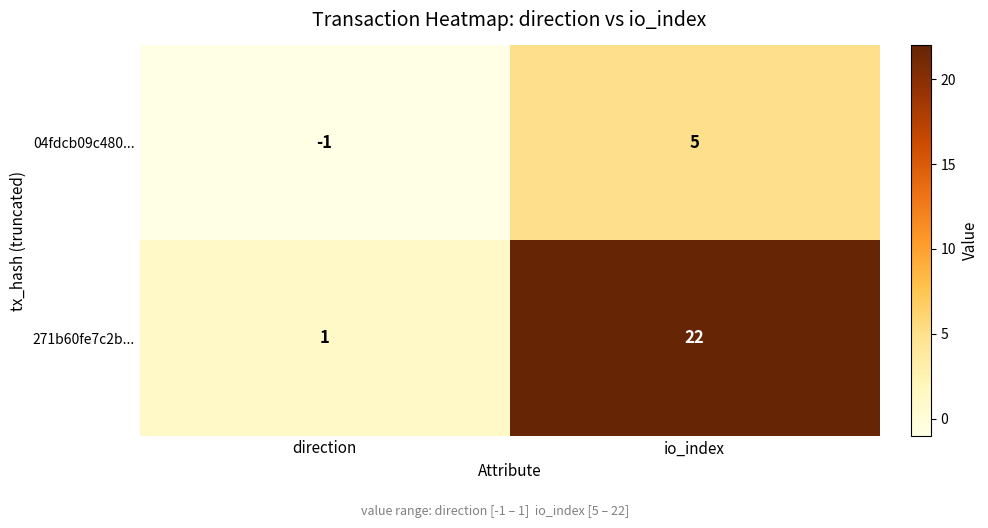

At io_index, list the series in order from largest to smallest.

271b60fe7c2b..., 04fdcb09c480...